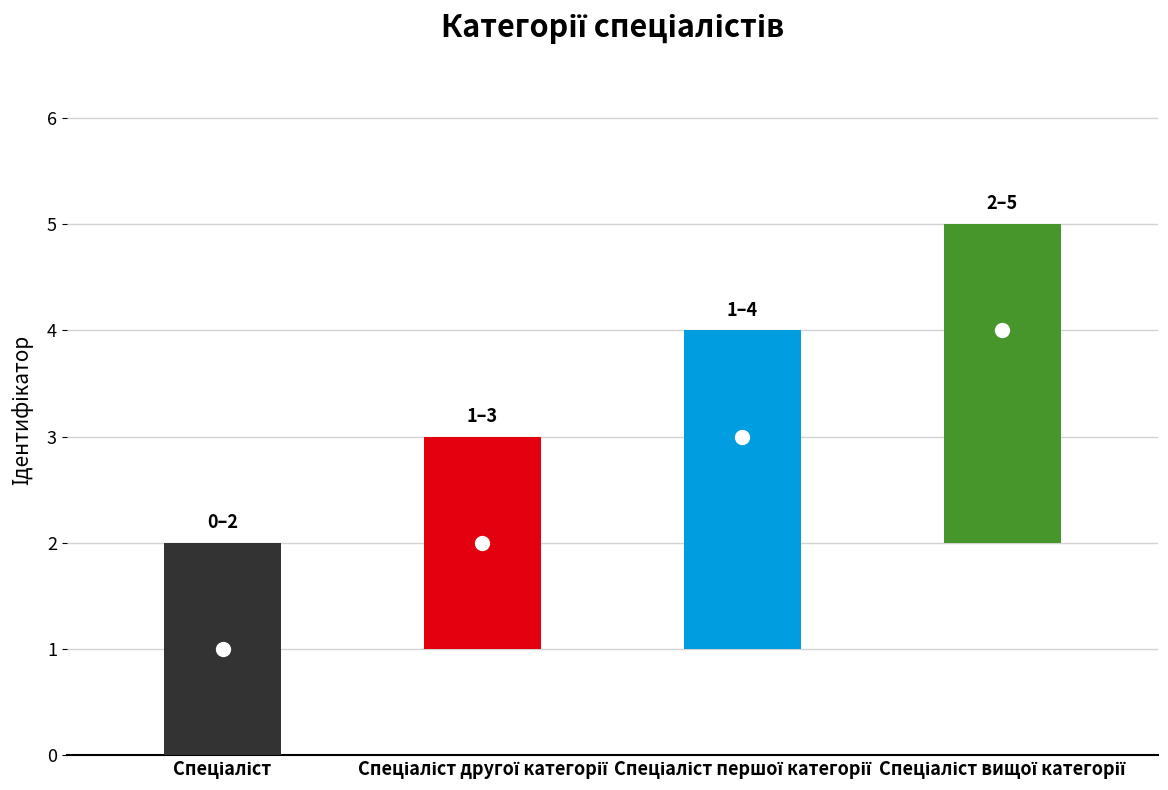

How many bars are there in total?

4